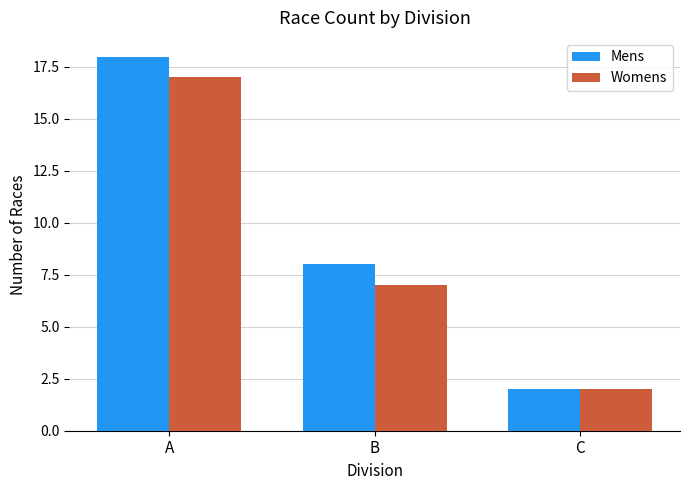

Rank the series by their maximum value, from lowest to highest.

Womens, Mens